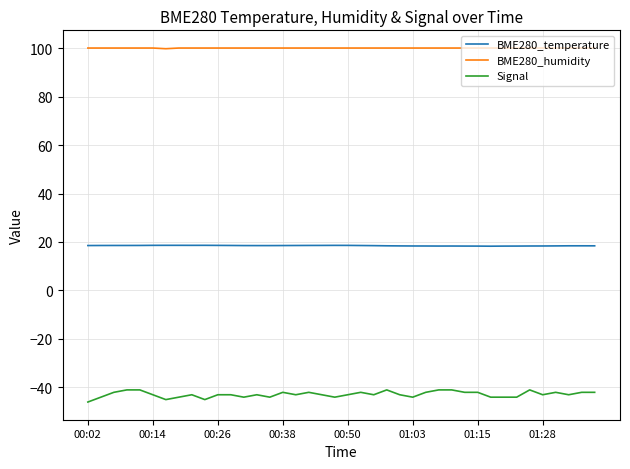

True or false: BME280_humidity and BME280_temperature cross at least once.

False